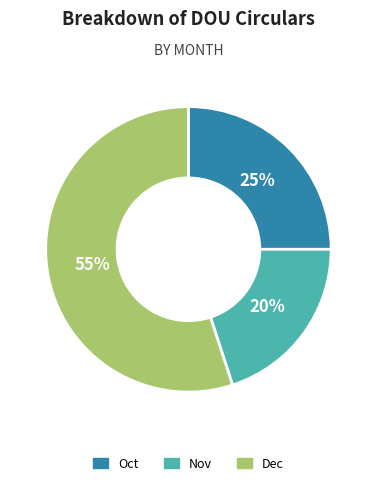

What percentage is the Oct slice, to the nearest percent?

25%